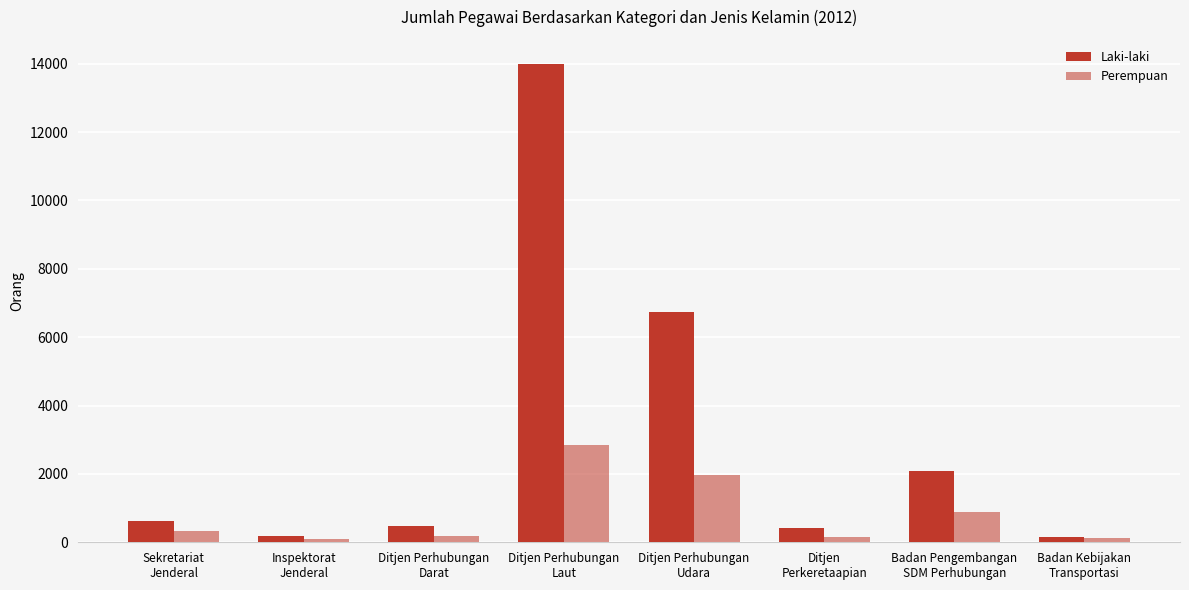

How many data points in Perempuan are less than 331?

4